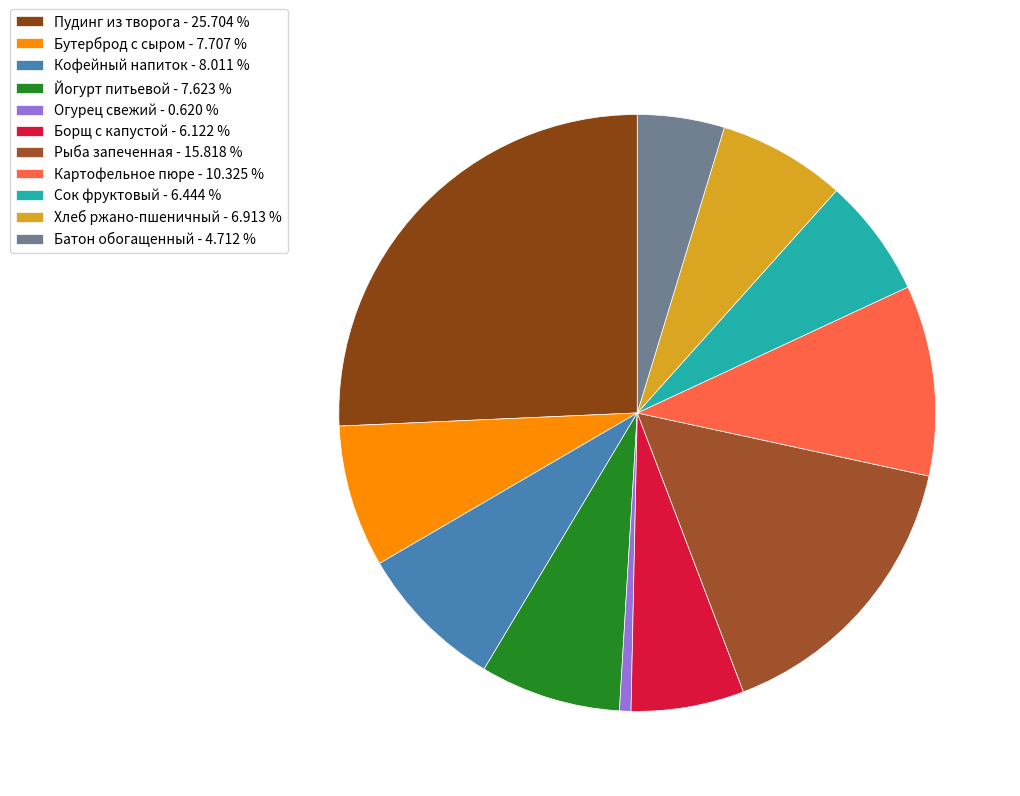

The Рыба запеченная slice represents 16% of the pie. True or false?

True